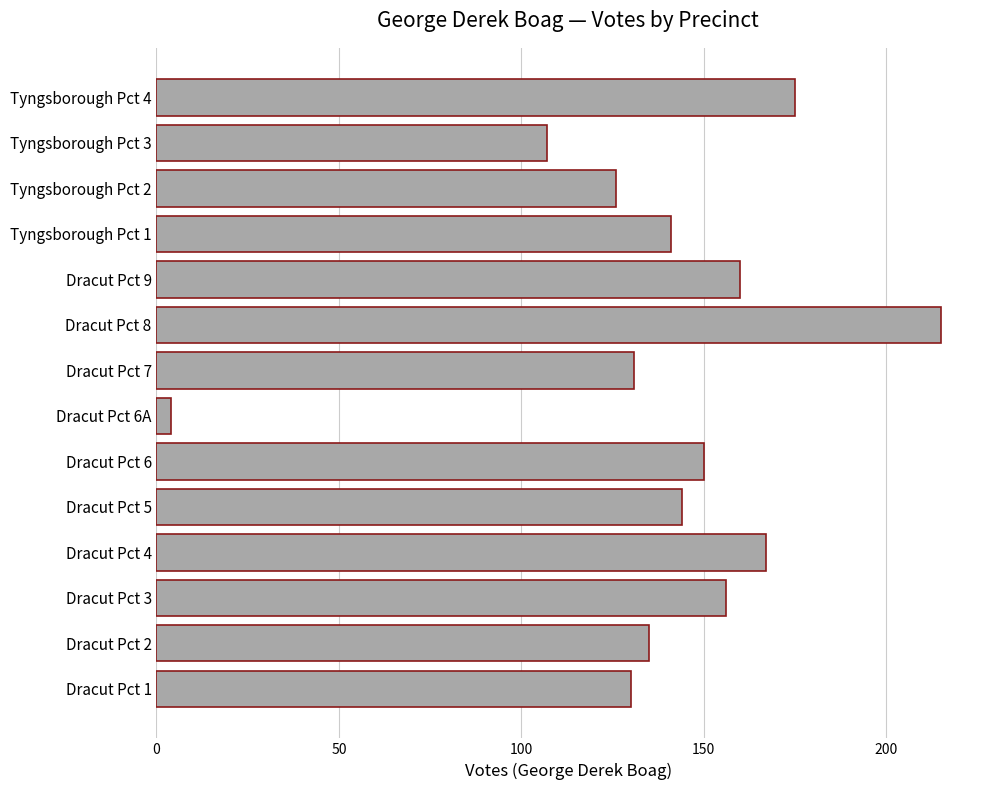

True or false: the data shows 68 at Dracut Pct 9.

False